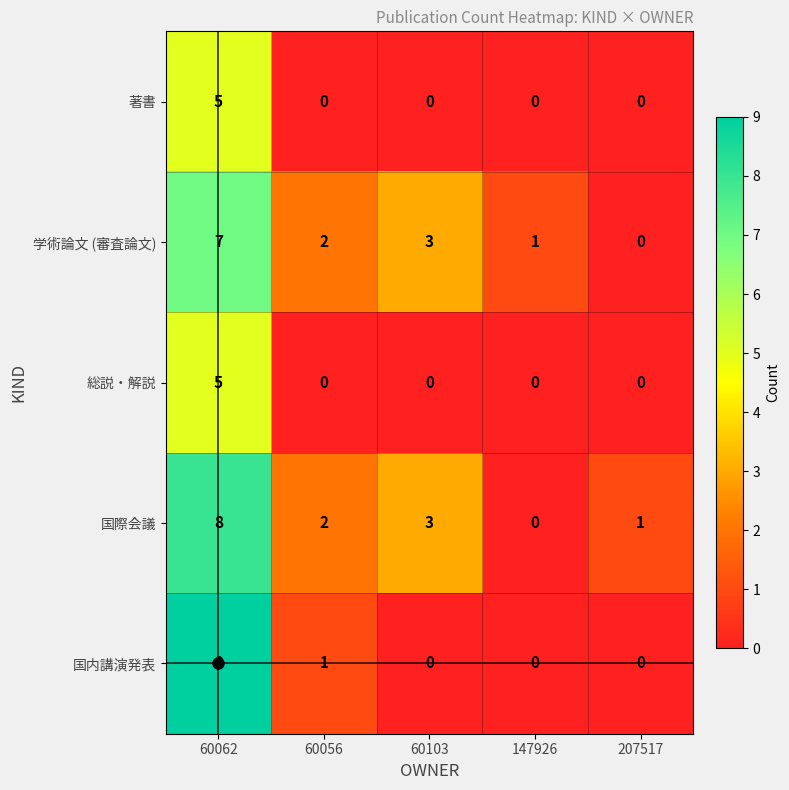

What is the maximum value shown in the chart?

9